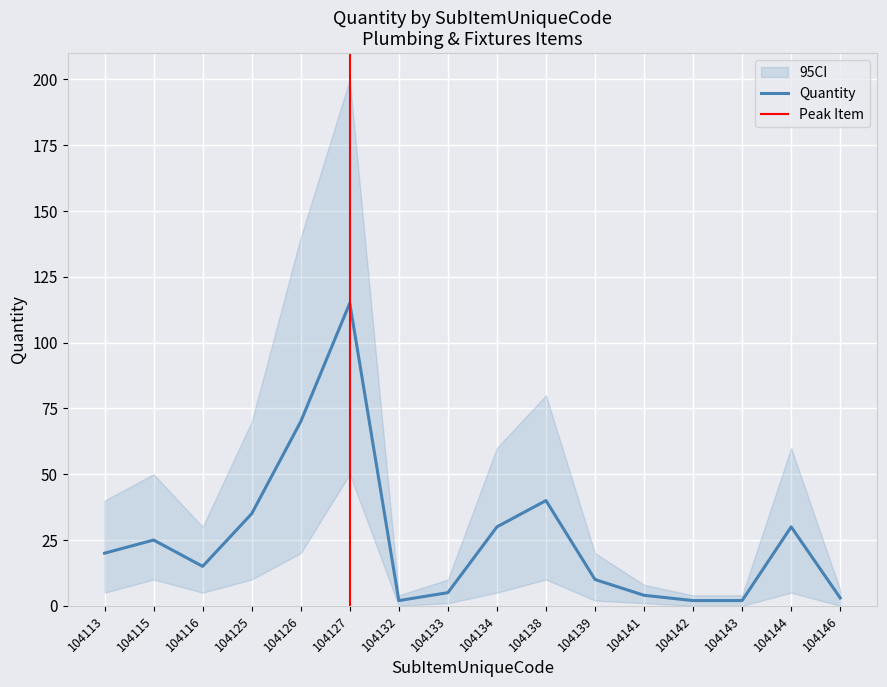

Count the number of categories in the chart.

16